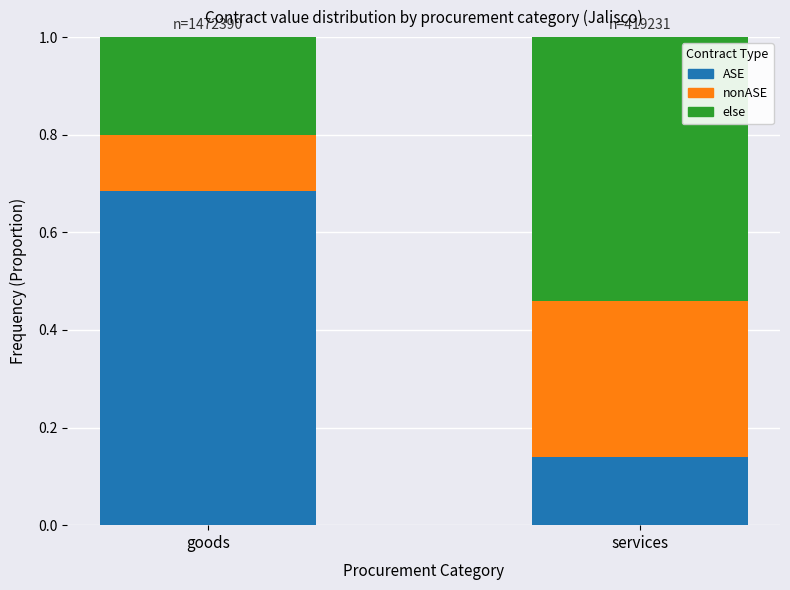

At which label does ASE reach its peak?

goods